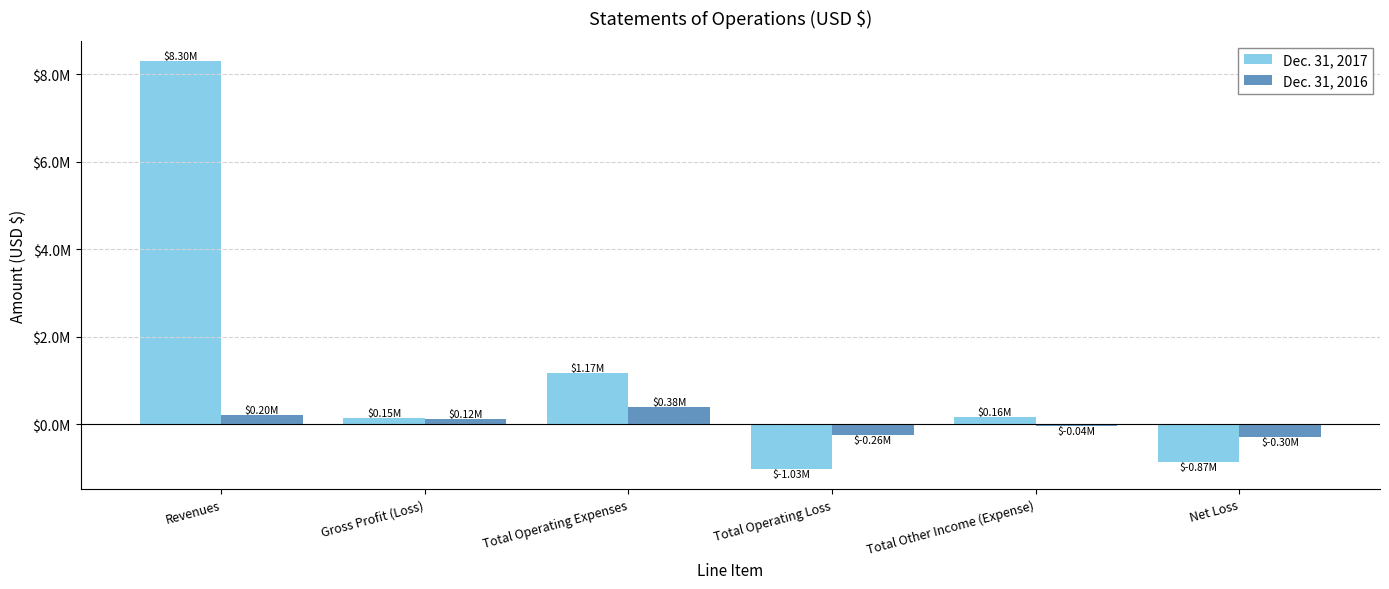

What are all the series names shown in the legend?

Dec. 31, 2017, Dec. 31, 2016